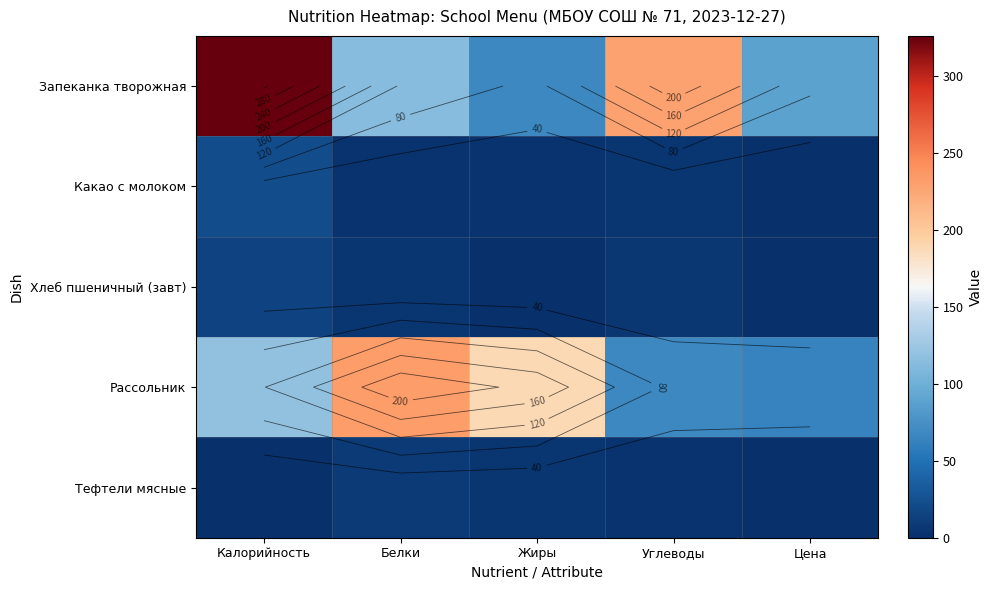

What is the difference between the highest and lowest values at Углеводы?

225.2